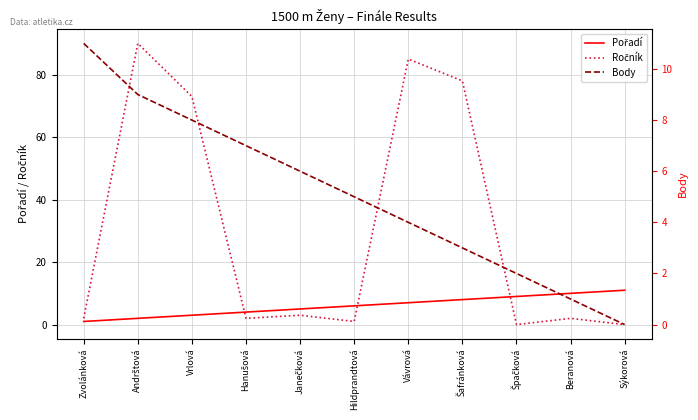

Reading right to left, what are all the values shown in this chart?

Pořadí: 11	10	9	8	7	6	5	4	3	2	1
Ročník: 0	2	0	78	85	1	3	2	73	90	2
Body: 0	1	2	3	4	5	6	7	8	9	11